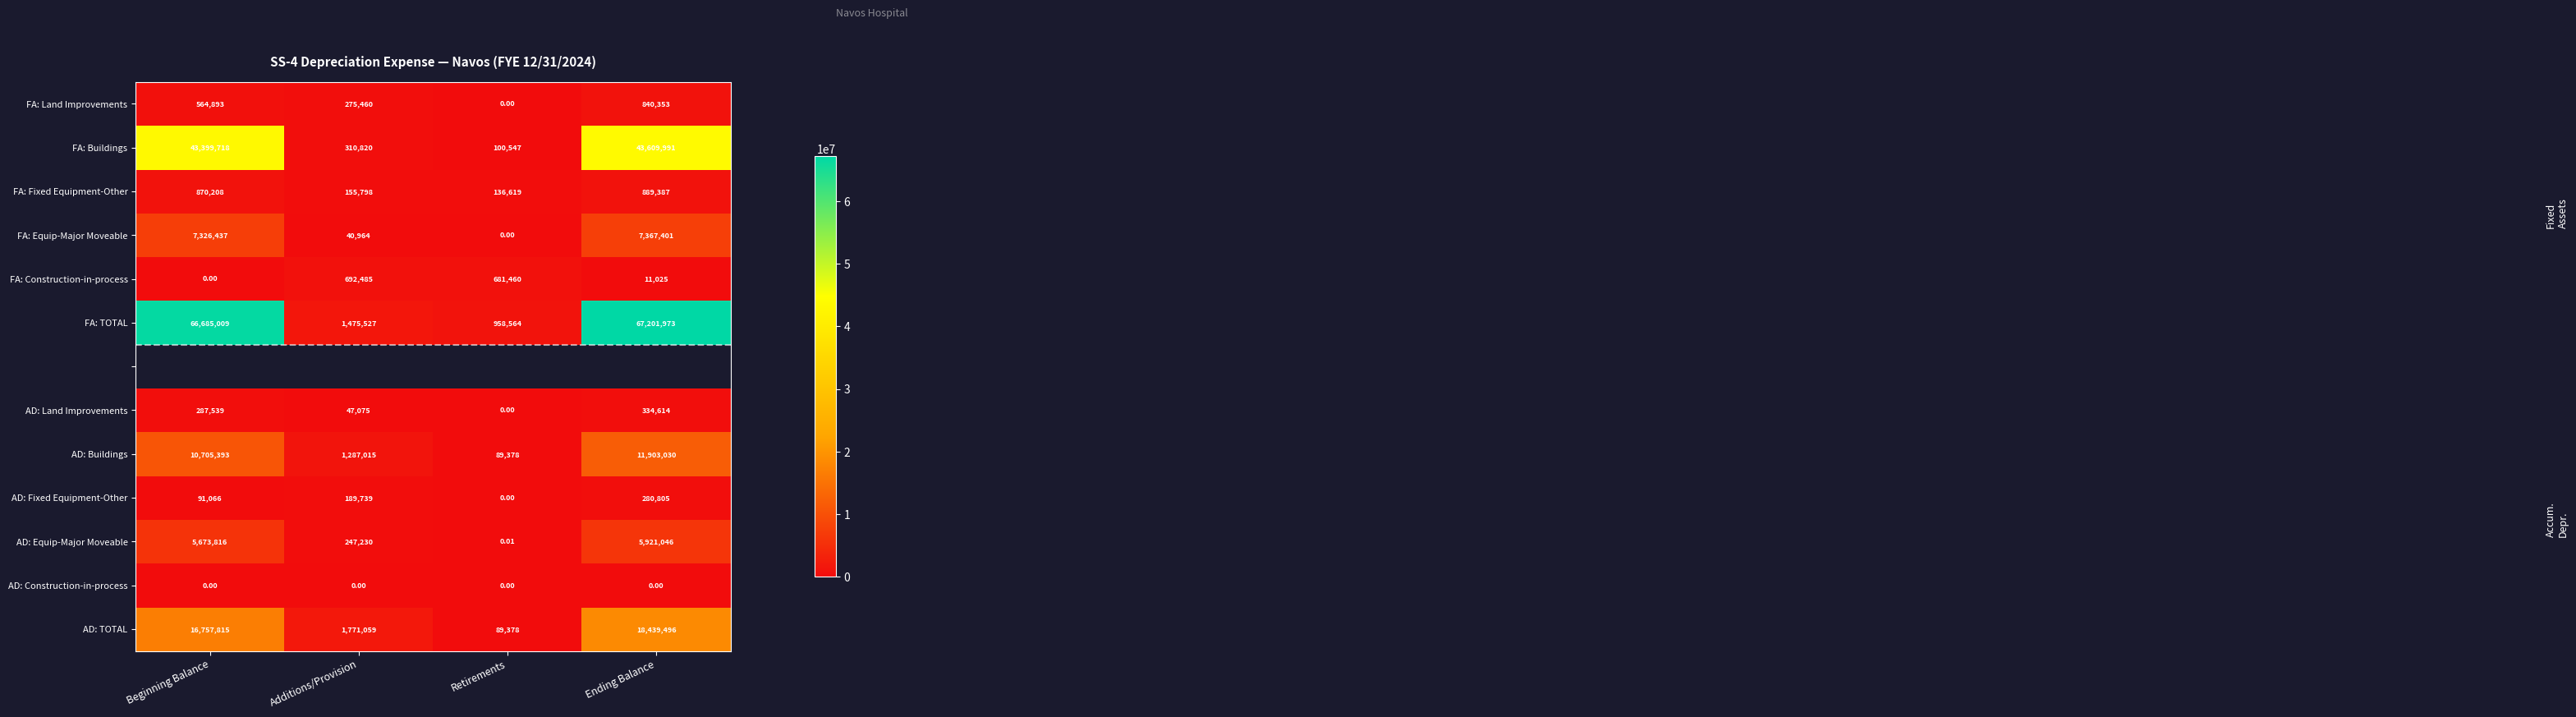

At which label does FA: Construction-in-process first exceed 681460?

Additions/Provision